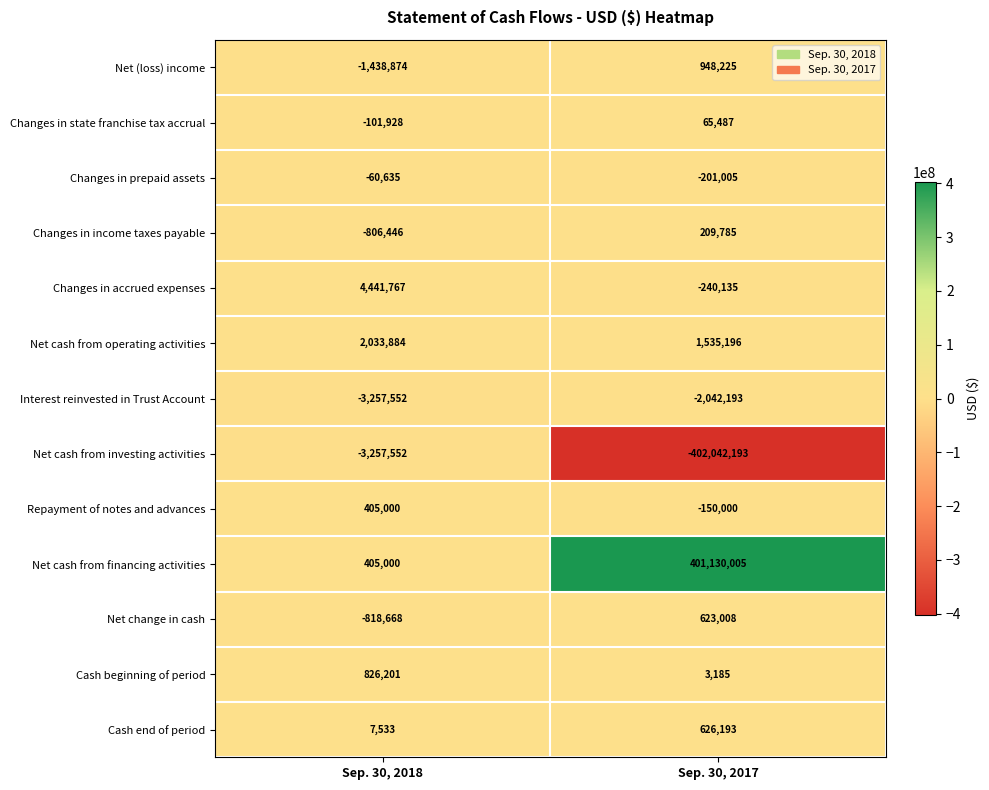

What is the greatest value displayed?

401130005